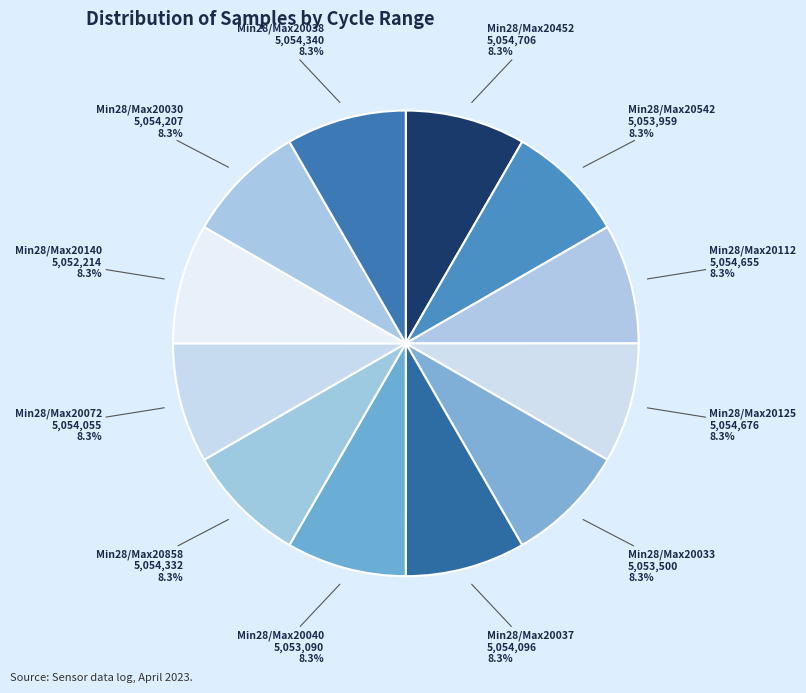

Does Min28/Max20037 represent more than half of the total?

No